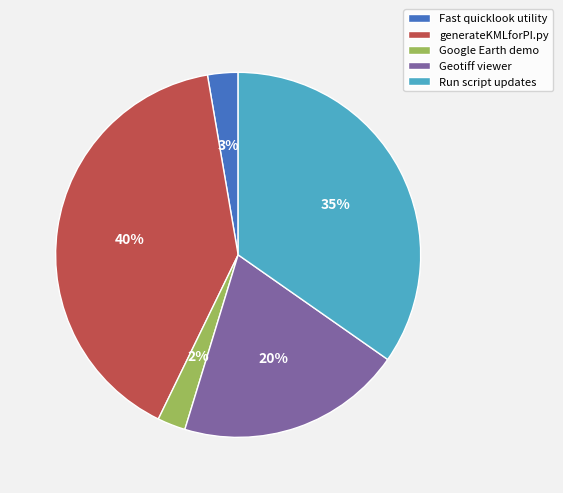

What is the ratio of the value at Run script updates to the value at generateKMLforPI.py?

0.9